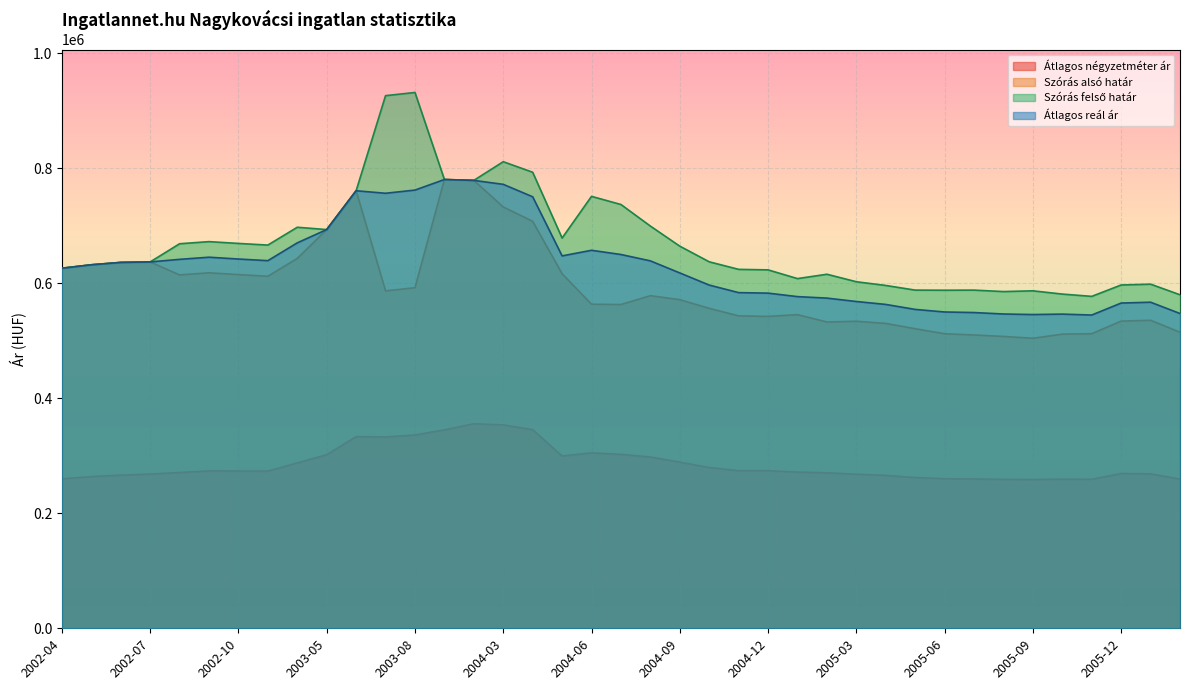

What are all the series names shown in the legend?

Átlagos négyzetméter ár, Szórás alsó határ, Szórás felső határ, Átlagos reál ár